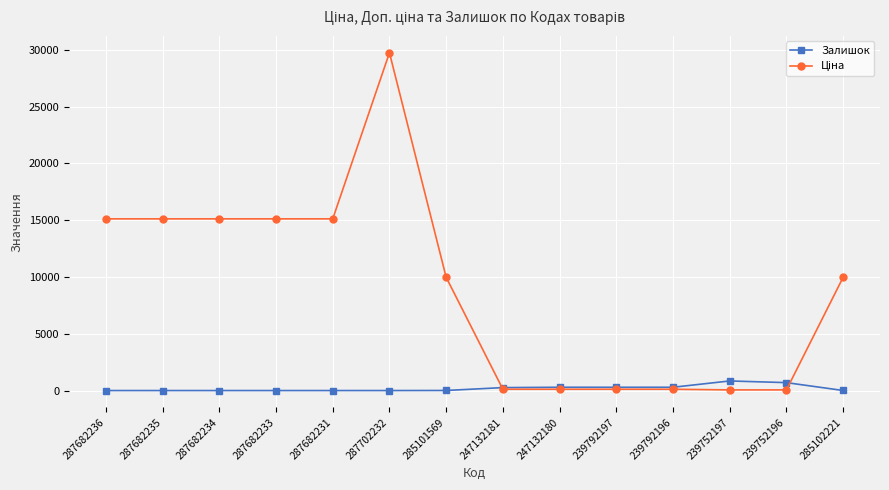

What is the spread (max minus min) of values at 287682236?

15120.0